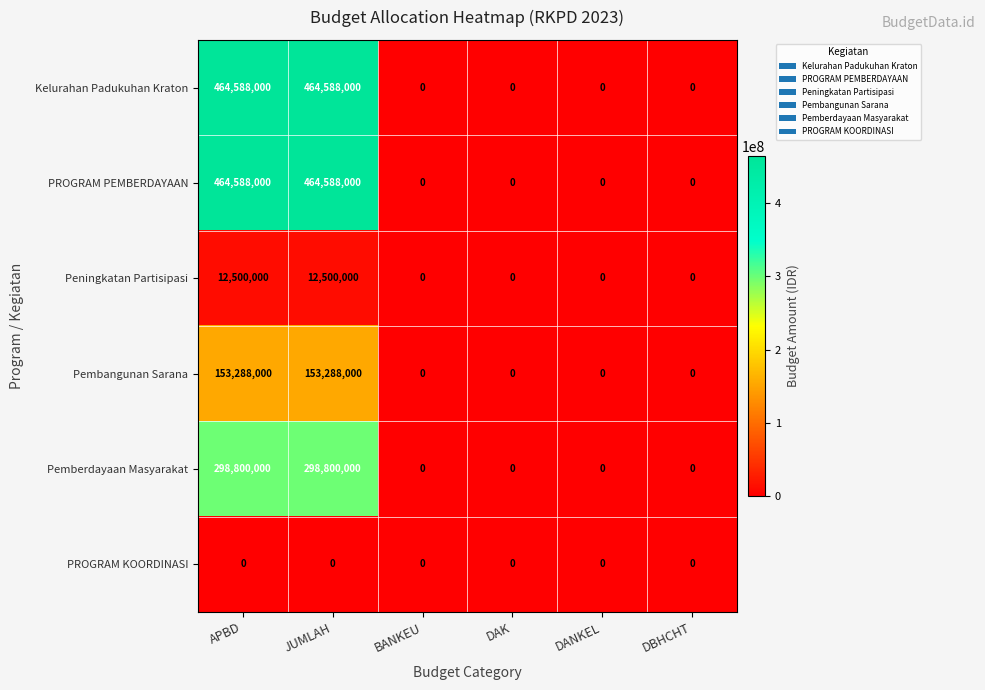

At how many categories does at least one series exceed 90874615?

2